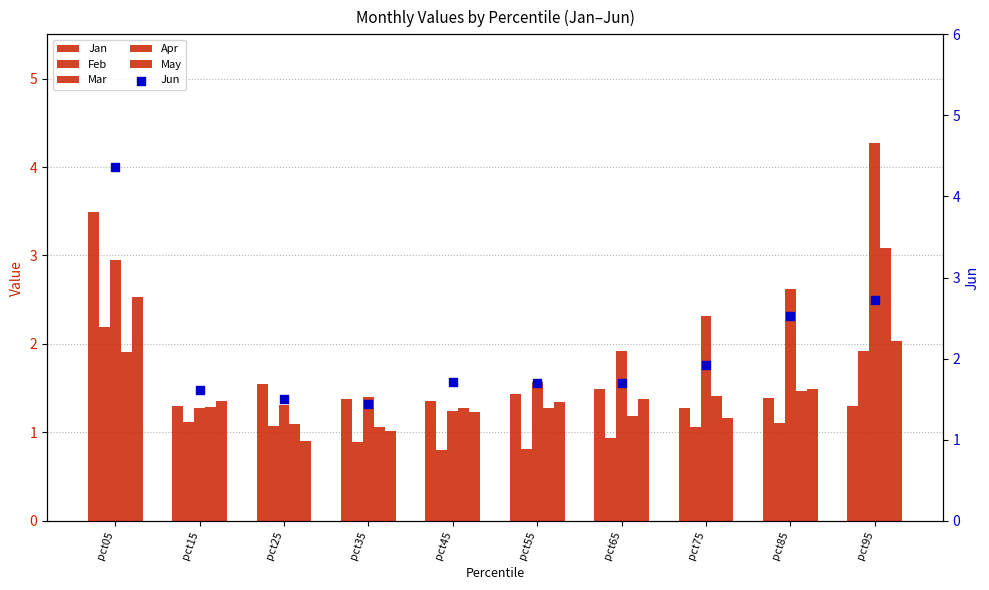

Which series has the largest total across all categories?

Jun